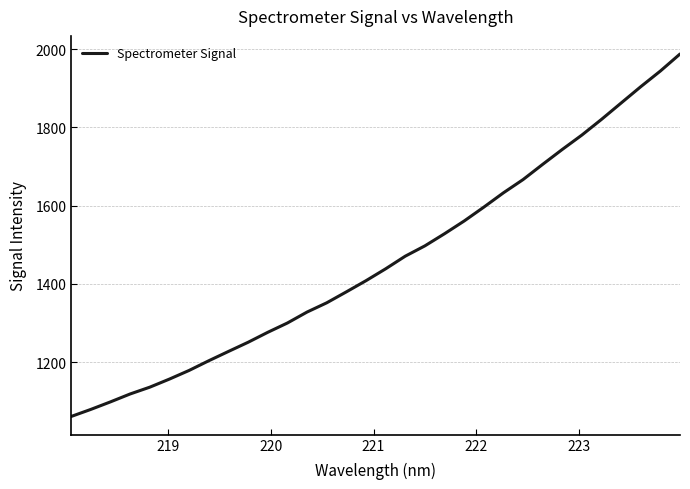

What is the difference between the second highest and second lowest values?

864.7